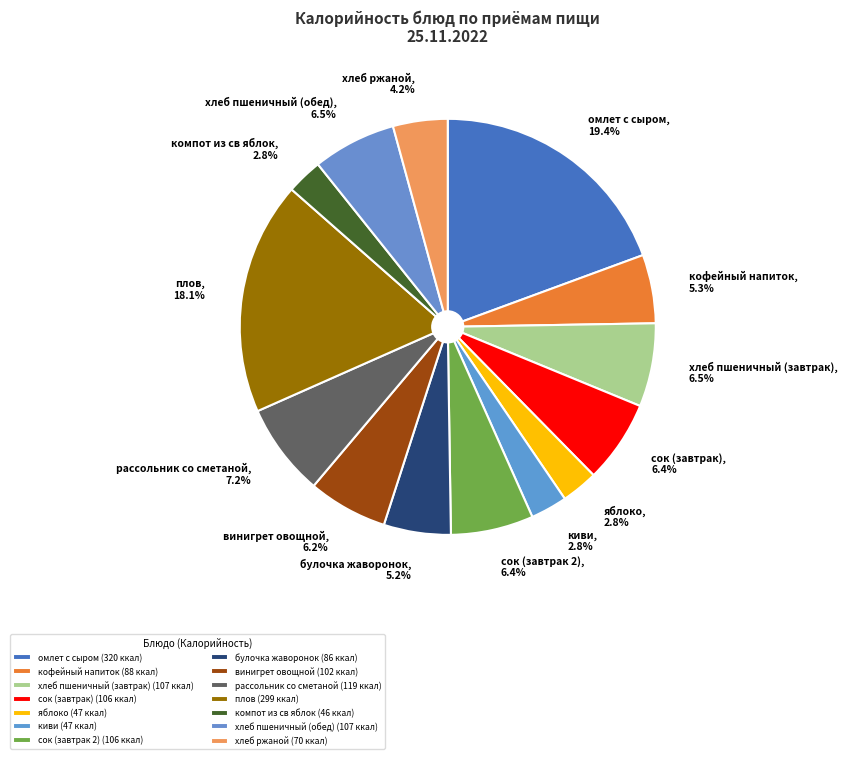

Is there any slice that represents more than half of the pie?

No